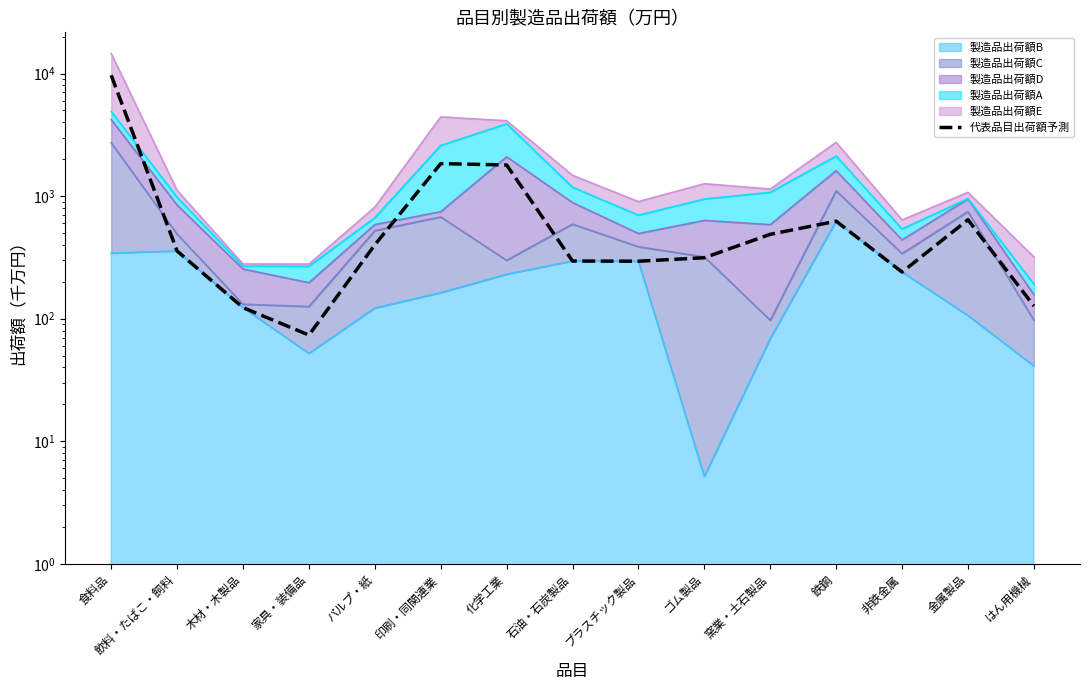

What is the maximum value shown in the chart?

9671.9